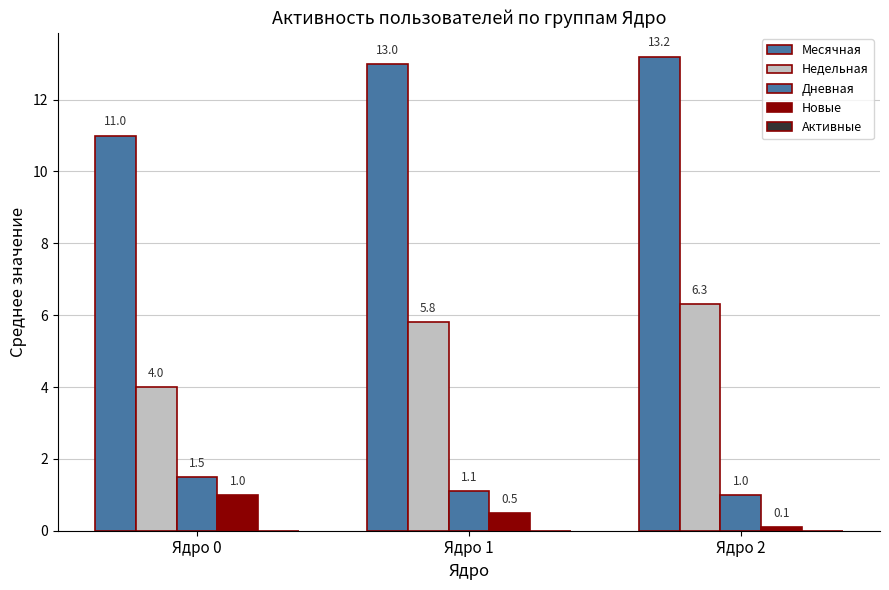

How many distinct data groups are displayed?

4